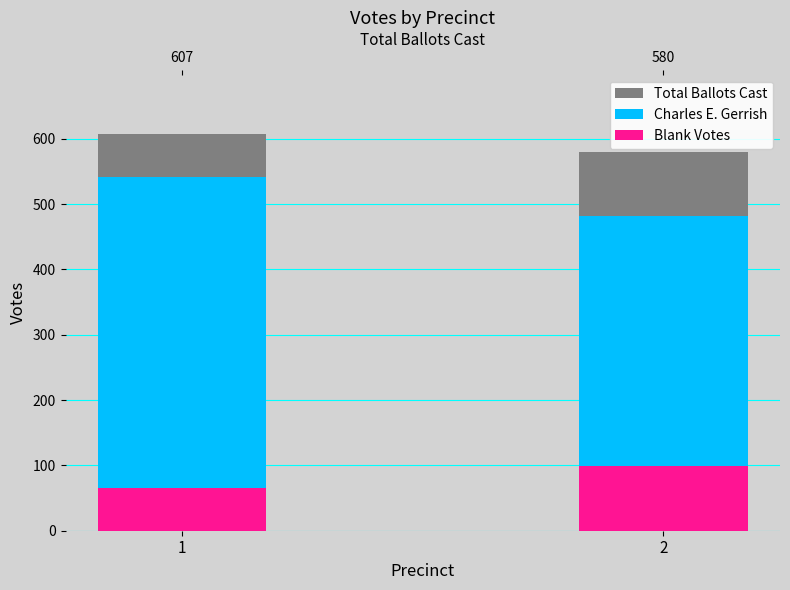

Reading left to right, extract all data points from this chart.

Total Ballots Cast: 1=607	2=580
Charles E. Gerrish: 1=541	2=481
Blank Votes: 1=66	2=99